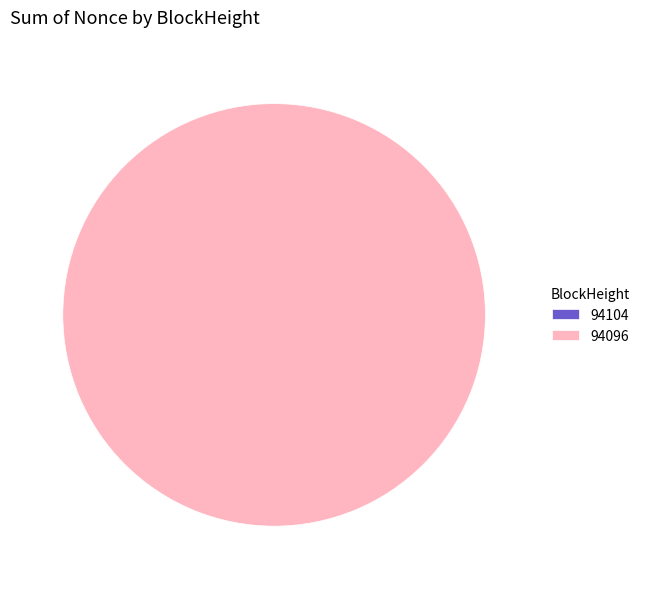

To the nearest percent, what is the difference between the 94104 and 94096 slice percentages?

100%